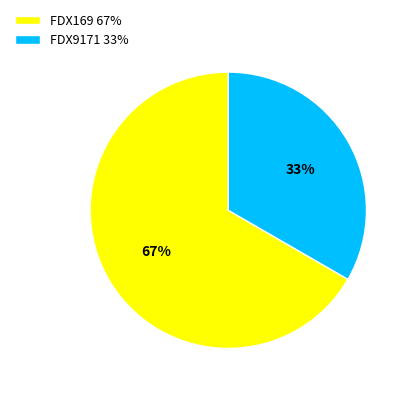

Is it true that FDX9171 is 33% of the pie?

True